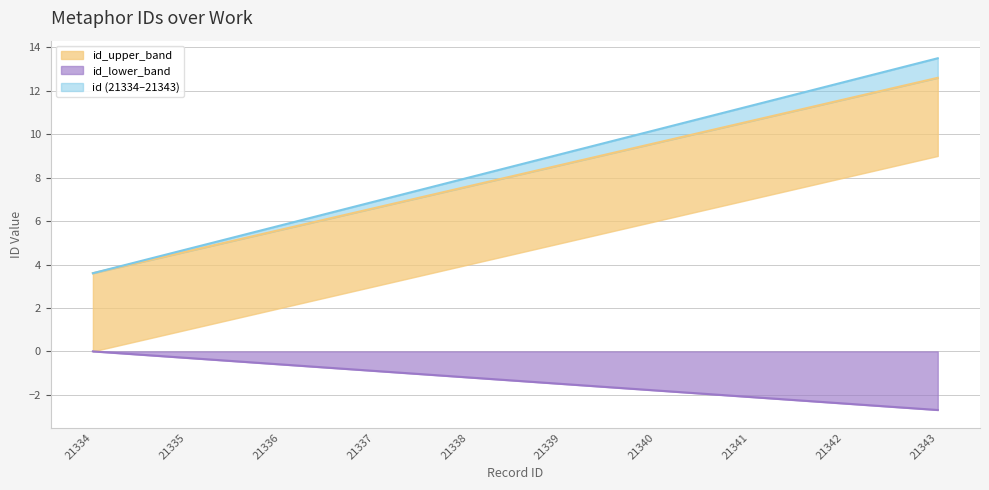

Where is the data nearest to the value -1?

21337